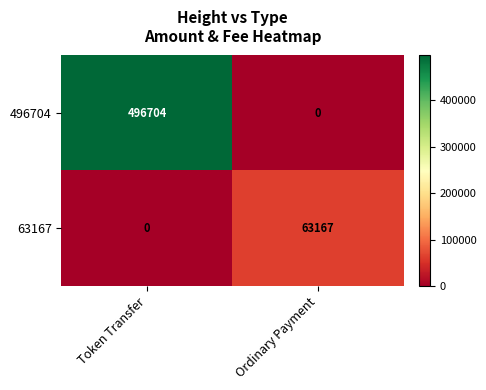

What is the spread (max minus min) of values at Token Transfer?

496704